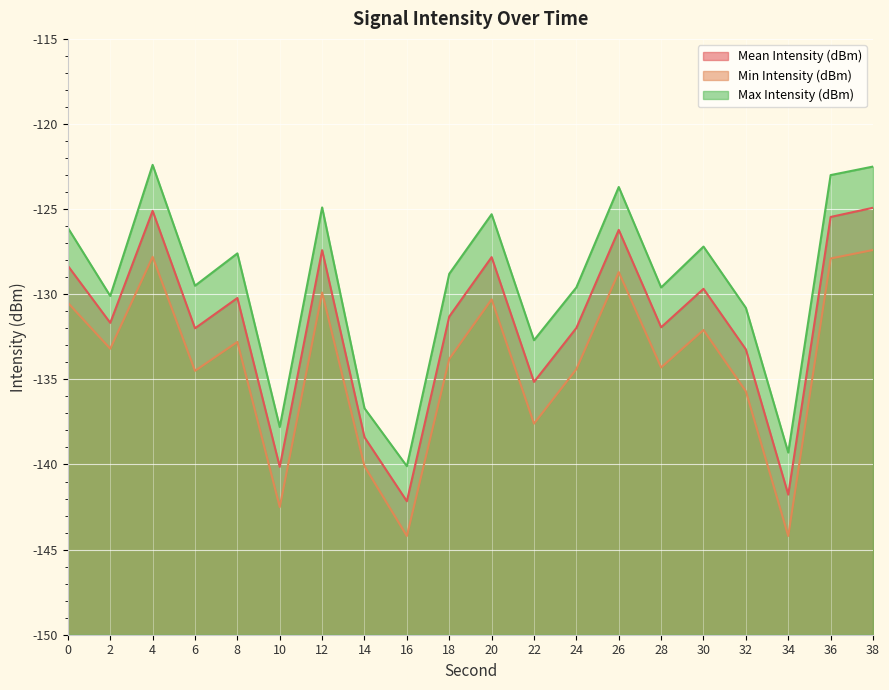

Where is the first local maximum for Min Intensity (dBm)?

4